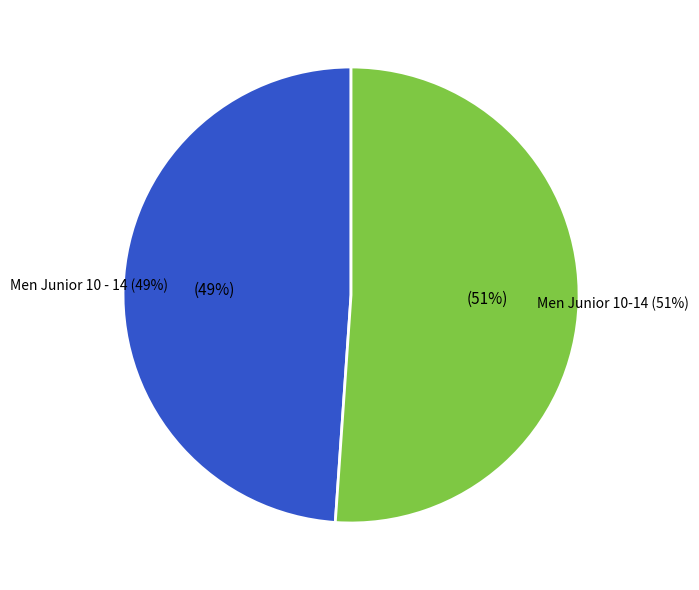

Combined, do Men Junior 10-14 and Men Junior 10 - 14 account for over 50%?

Yes